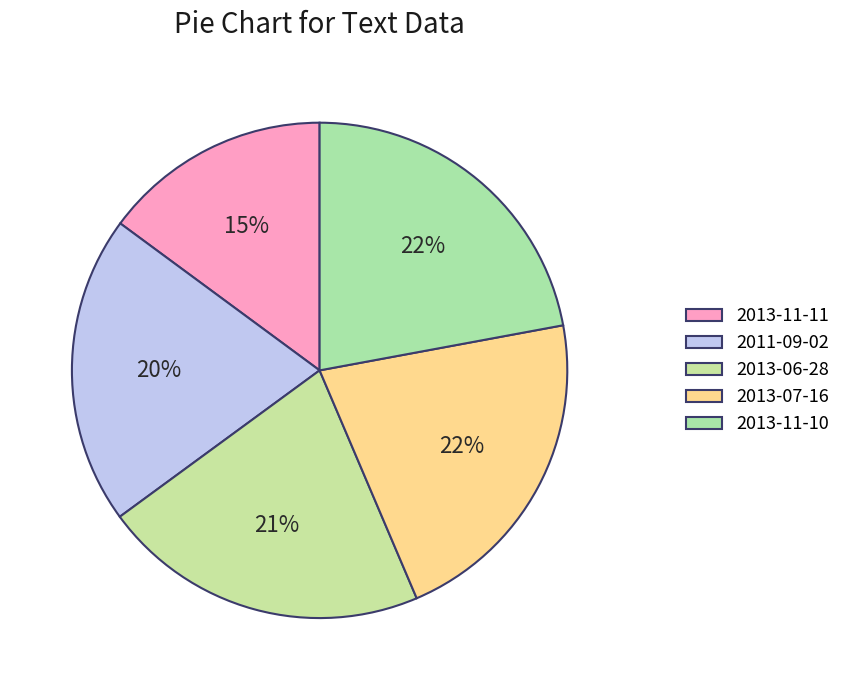

To the nearest percent, what percentage of the pie is 2013-11-11?

15%